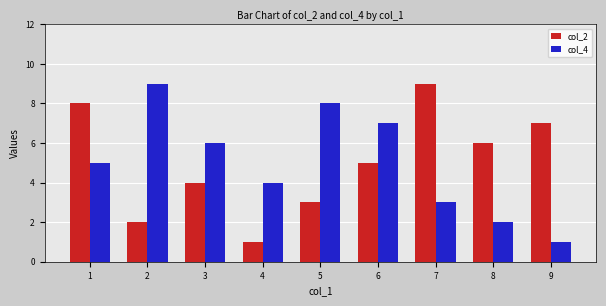

Between 4 and 7, which series saw the biggest shift?

col_2